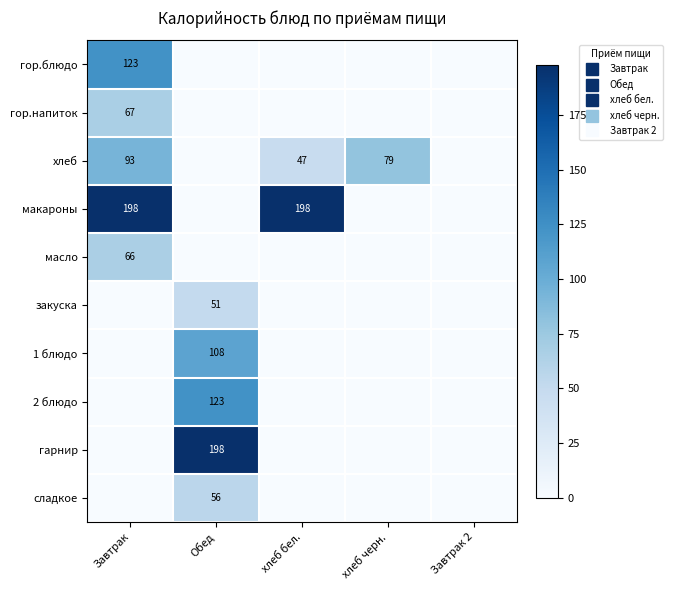

Between хлеб бел. and хлеб черн., which is larger?

хлеб бел.